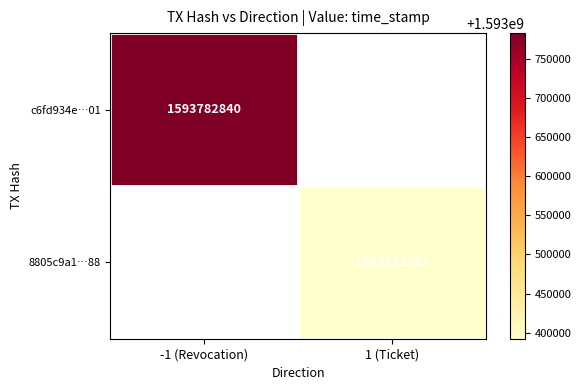

The 8805c9a1…88 series shows 1593392283 at 1 (Ticket). True or false?

True